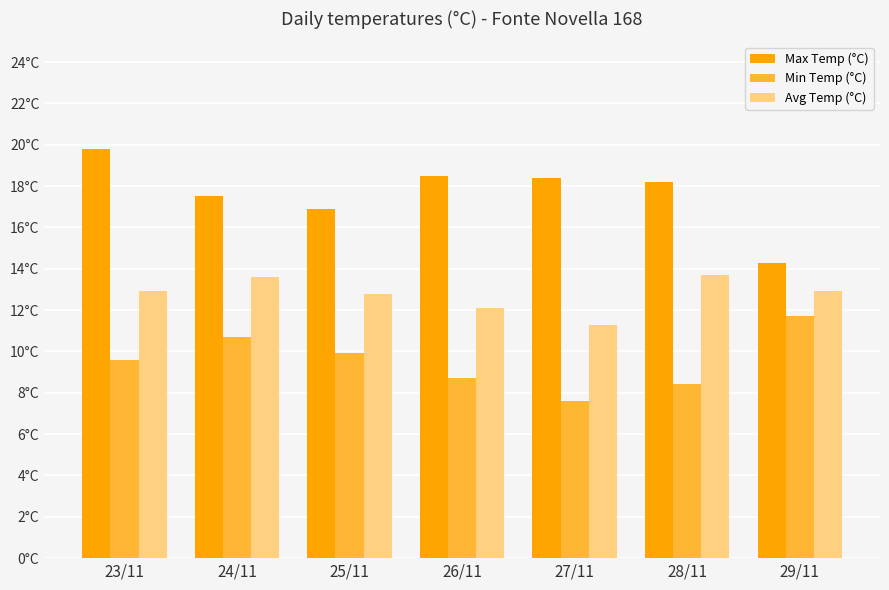

Does the chart contain any negative values?

No